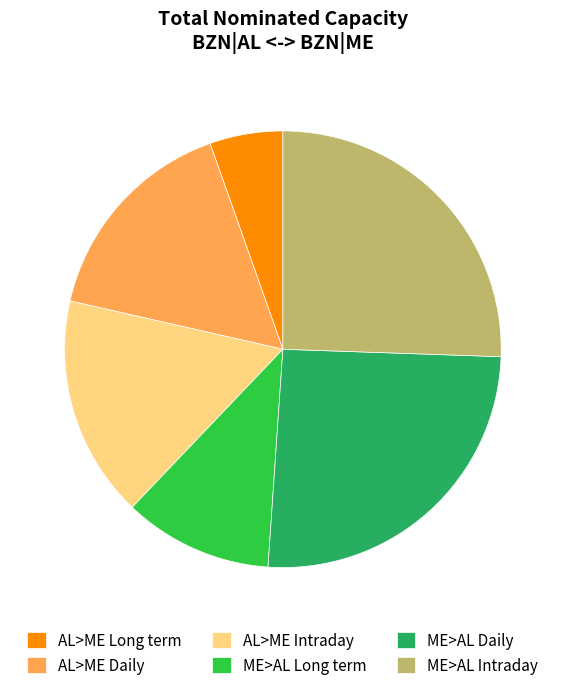

Does any single category account for the majority?

No